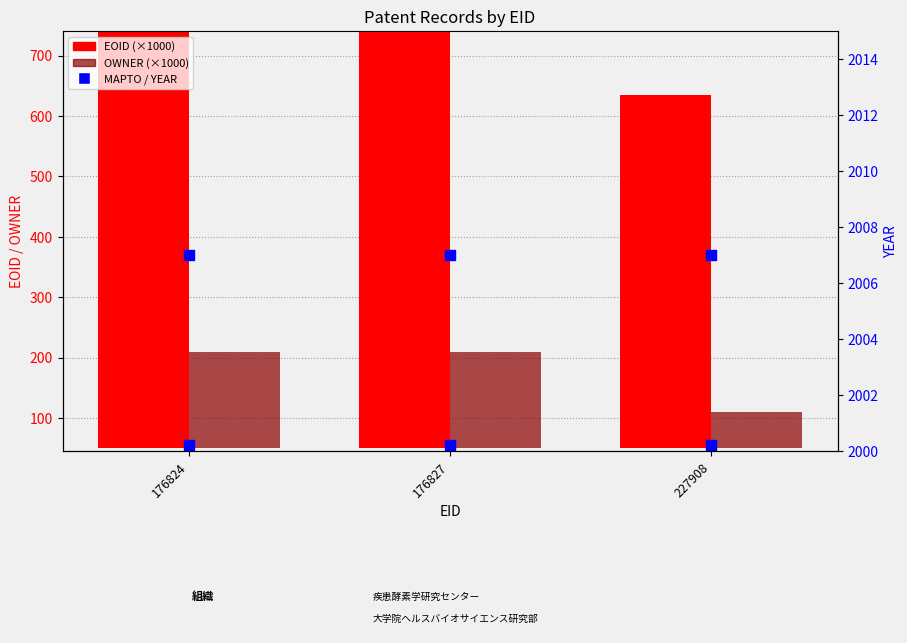

Which series contains the highest Y value?

YEAR